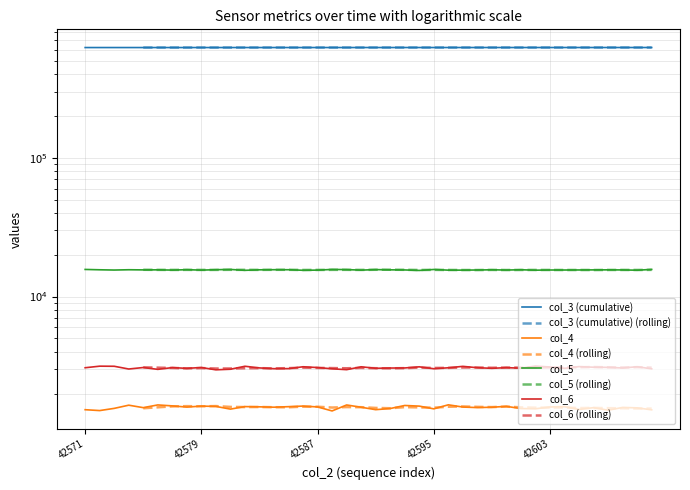

Reading left to right, transcribe all the data shown in this chart.

col_3: 42571=622558	42572=622569	42573=622580	42574=622591	42575=622603	42576=622614	42577=622625	42578=622637	42579=622648	42580=622659	42581=622670	42582=622682	42583=622693	42584=622704	42585=622716	42586=622727	42587=622738	42588=622749	42589=622761	42590=622772	42591=622783	42592=622795	42593=622806	42594=622817	42595=622828	42596=622840	42597=622851	42598=622862	42599=622874	42600=622885	42601=622896	42602=622907	42603=622919	42604=622930	42605=622941	42606=622953	42607=622964	42608=622975	42609=622986	42610=622998
col_4: 42571=1531	42572=1509	42573=1565	42574=1650	42575=1584	42576=1657	42577=1631	42578=1599	42579=1625	42580=1617	42581=1546	42582=1612	42583=1606	42584=1596	42585=1610	42586=1626	42587=1603	42588=1500	42589=1656	42590=1595	42591=1532	42592=1561	42593=1642	42594=1625	42595=1553	42596=1660	42597=1600	42598=1586	42599=1595	42600=1618	42601=1561	42602=1555	42603=1602	42604=1611	42605=1537	42606=1584	42607=1518	42608=1590	42609=1578	42610=1528
col_5: 42571=15686	42572=15597	42573=15530	42574=15607	42575=15568	42576=15582	42577=15519	42578=15620	42579=15512	42580=15615	42581=15683	42582=15457	42583=15591	42584=15616	42585=15613	42586=15468	42587=15512	42588=15685	42589=15644	42590=15510	42591=15644	42592=15582	42593=15555	42594=15427	42595=15676	42596=15503	42597=15508	42598=15542	42599=15594	42600=15531	42601=15604	42602=15495	42603=15540	42604=15537	42605=15550	42606=15570	42607=15580	42608=15557	42609=15490	42610=15687
col_6: 42571=3071	42572=3152	42573=3147	42574=3007	42575=3082	42576=2990	42577=3078	42578=3040	42579=3083	42580=2967	42581=2996	42582=3147	42583=3062	42584=3023	42585=3027	42586=3121	42587=3081	42588=3018	42589=2975	42590=3119	42591=3044	42592=3056	42593=3060	42594=3118	42595=3022	42596=3069	42597=3142	42598=3072	42599=3042	42600=3076	42601=3048	42602=3155	42603=3109	42604=3042	42605=3129	42606=3098	42607=3090	42608=3059	42609=3122	42610=3017